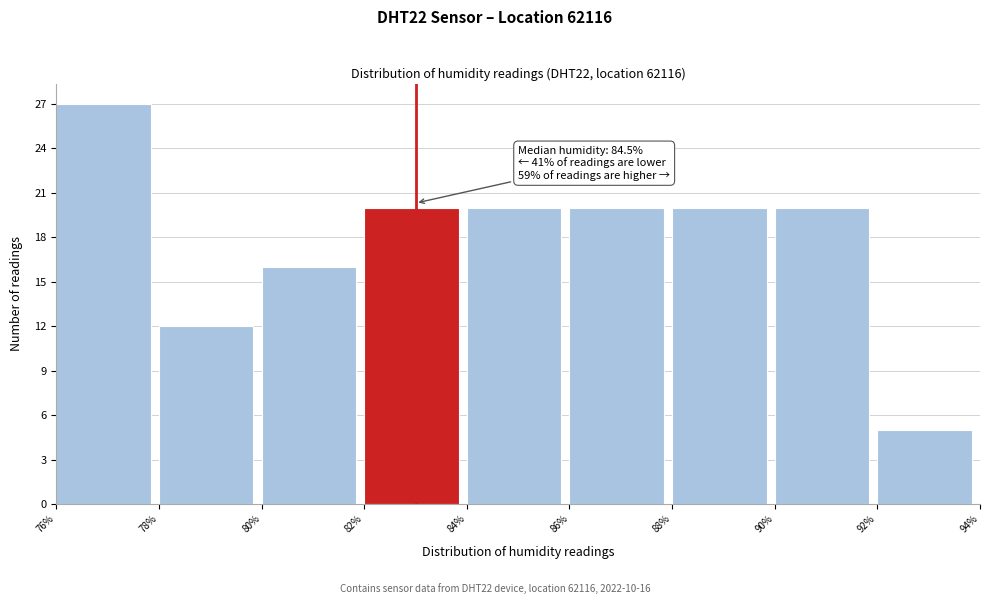

Which range on the x-axis has the tallest bar?

76% to 78%